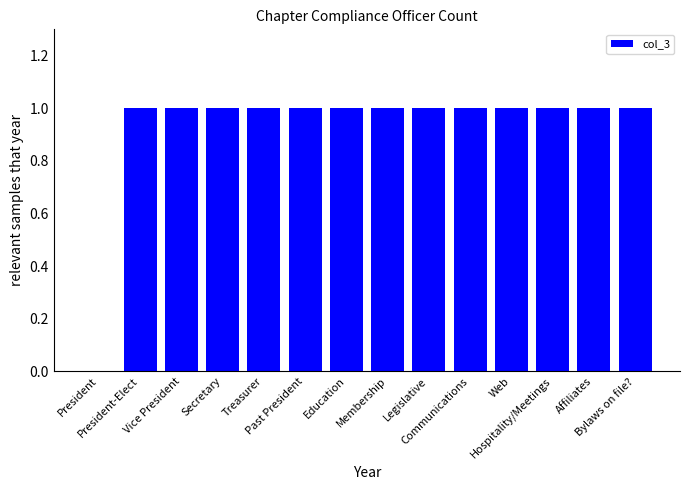

How many values are above zero?

13